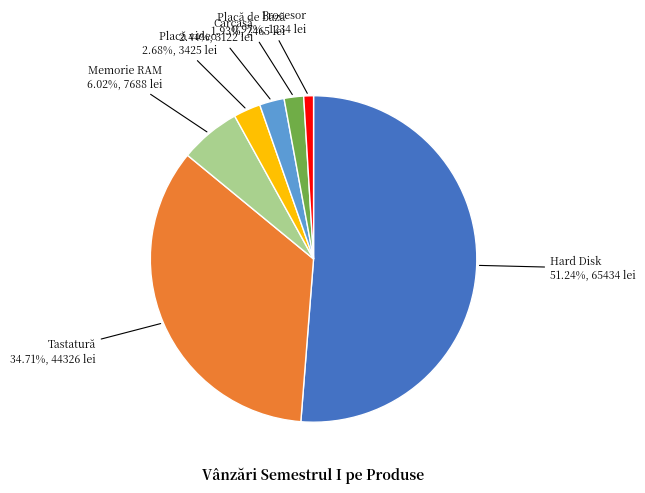

Is Hard Disk the majority of the pie?

Yes